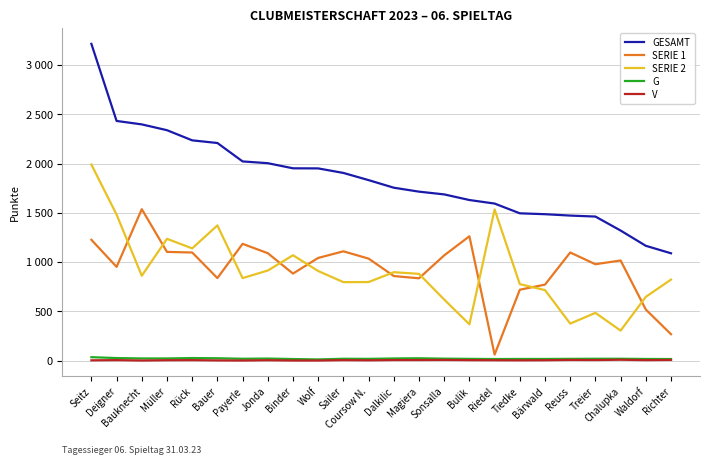

What position from the right is Tiedke?

7